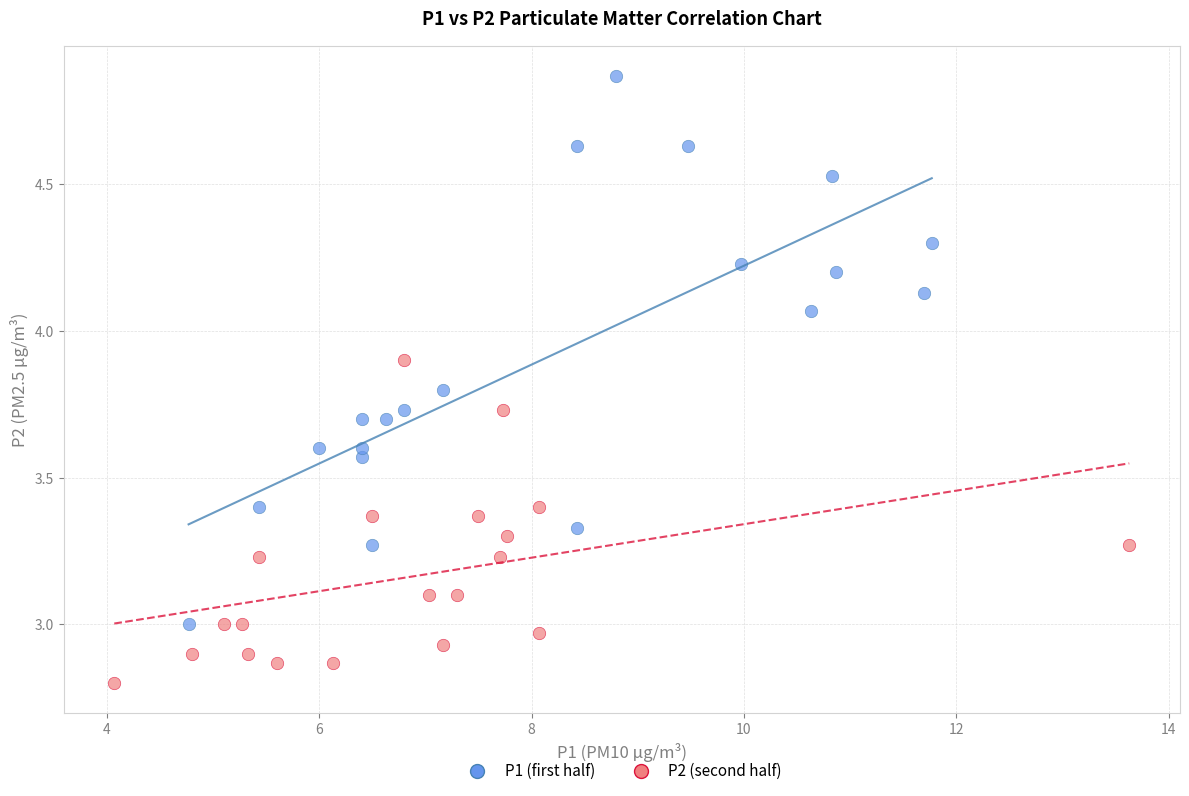

Which series reaches the maximum Y coordinate?

P1 (first half)